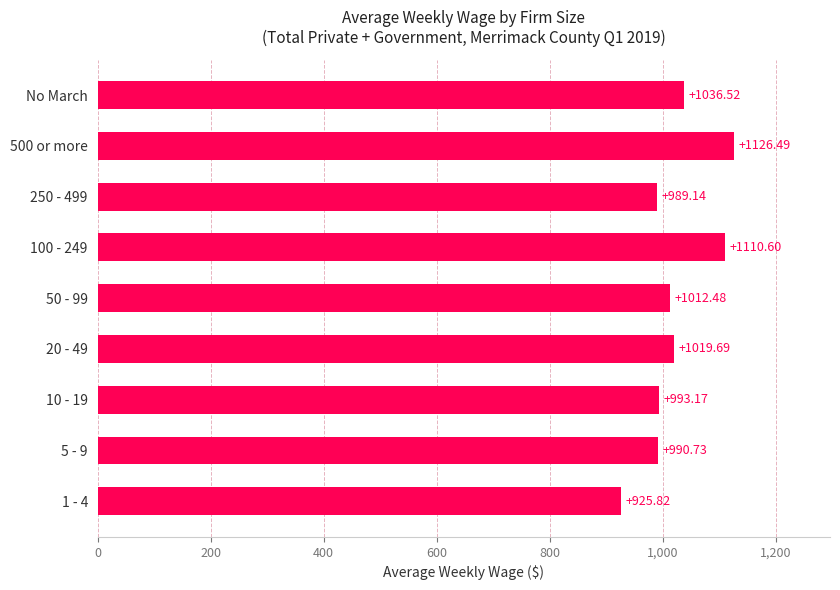

What is the sum of the values at No March and 10 - 19?

2029.7